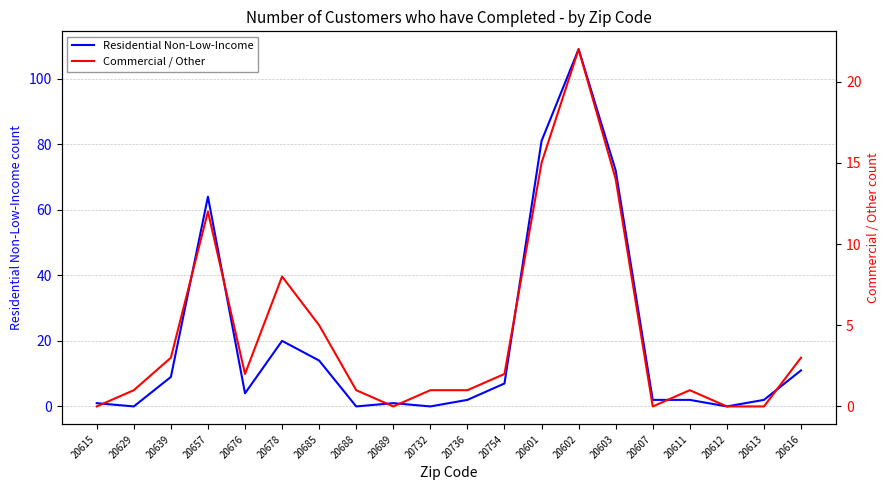

Which series has the largest total across all categories?

Residential Non-Low-Income